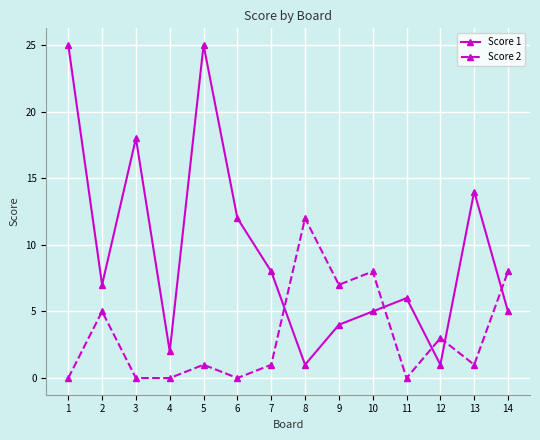

Reading left to right, list all the values displayed in this chart.

Score 1: 25	7	18	2	25	12	8	1	4	5	6	1	14	5
Score 2: 0	5	0	0	1	0	1	12	7	8	0	3	1	8